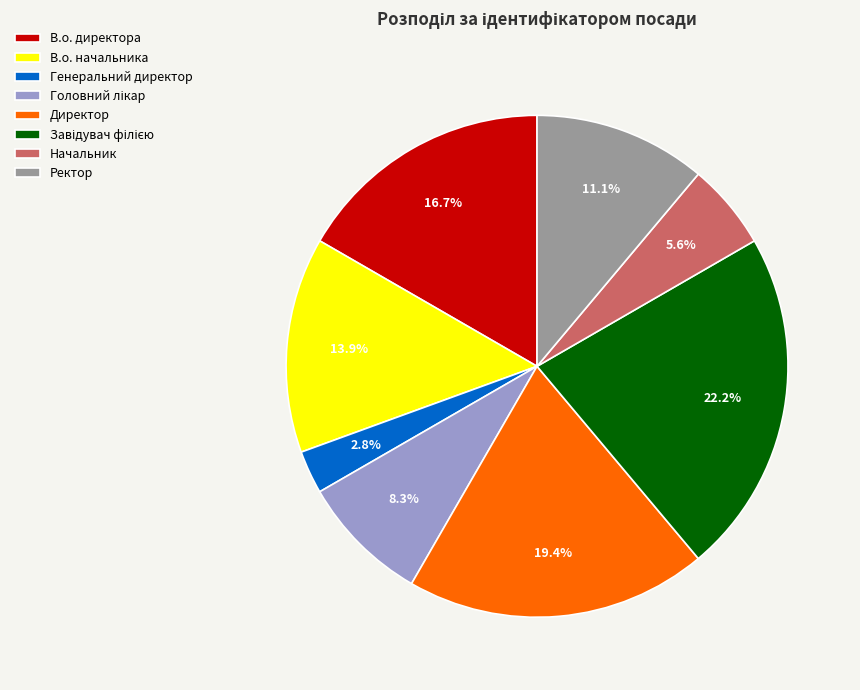

Does Генеральний директор account for over 50% of the chart?

No